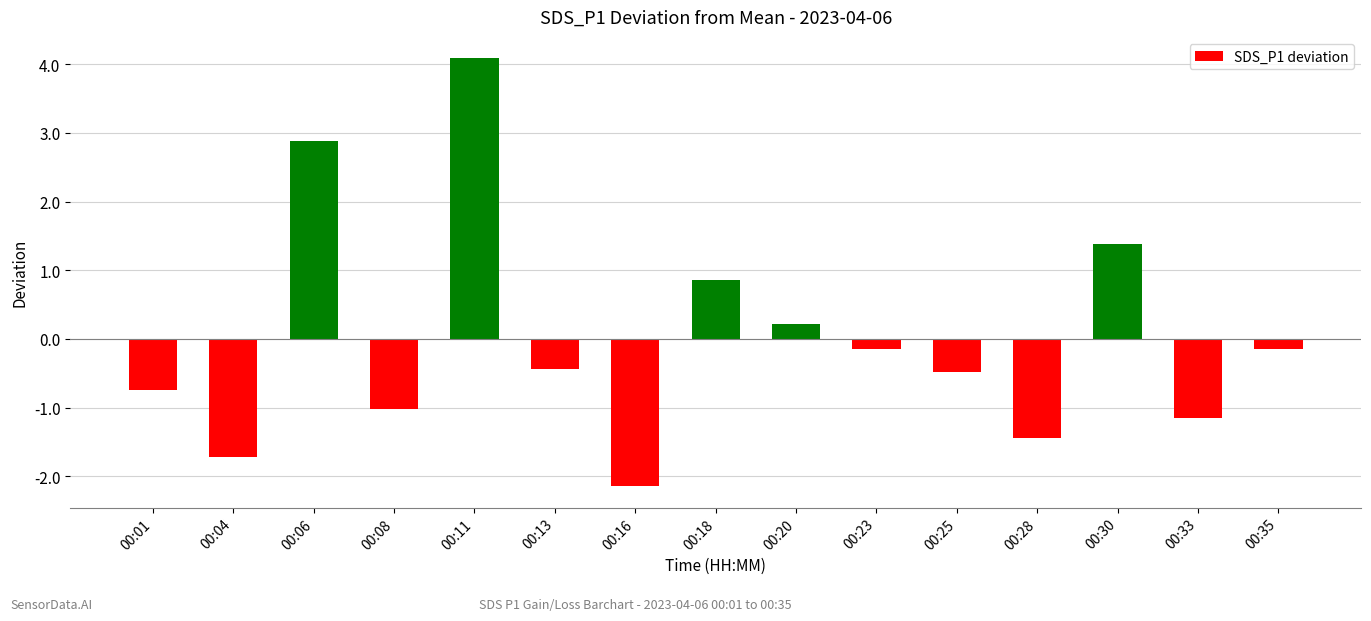

Reading left to right, what are all the values shown in this chart?

00:01=-0.7	00:04=-1.7	00:06=2.9	00:08=-1.0	00:11=4.1	00:13=-0.4	00:16=-2.1	00:18=0.9	00:20=0.2	00:23=-0.1	00:25=-0.5	00:28=-1.4	00:30=1.4	00:33=-1.1	00:35=-0.1